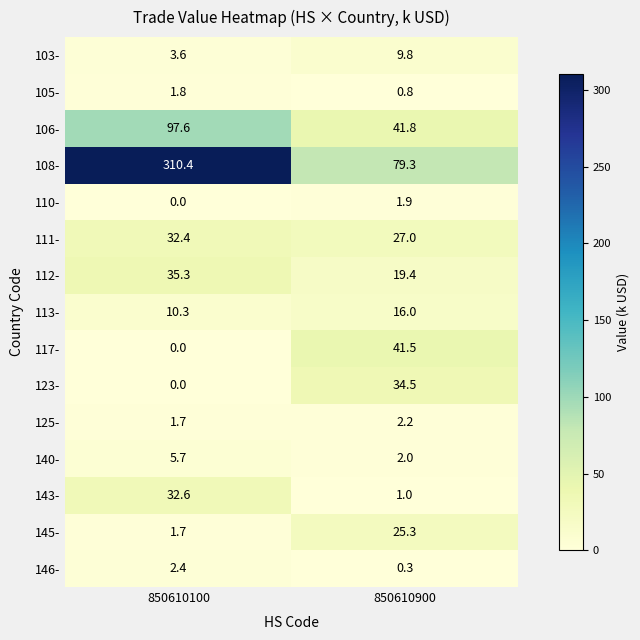

Is the value of 145- at 850610100 greater than the value of 105- at 850610100?

No